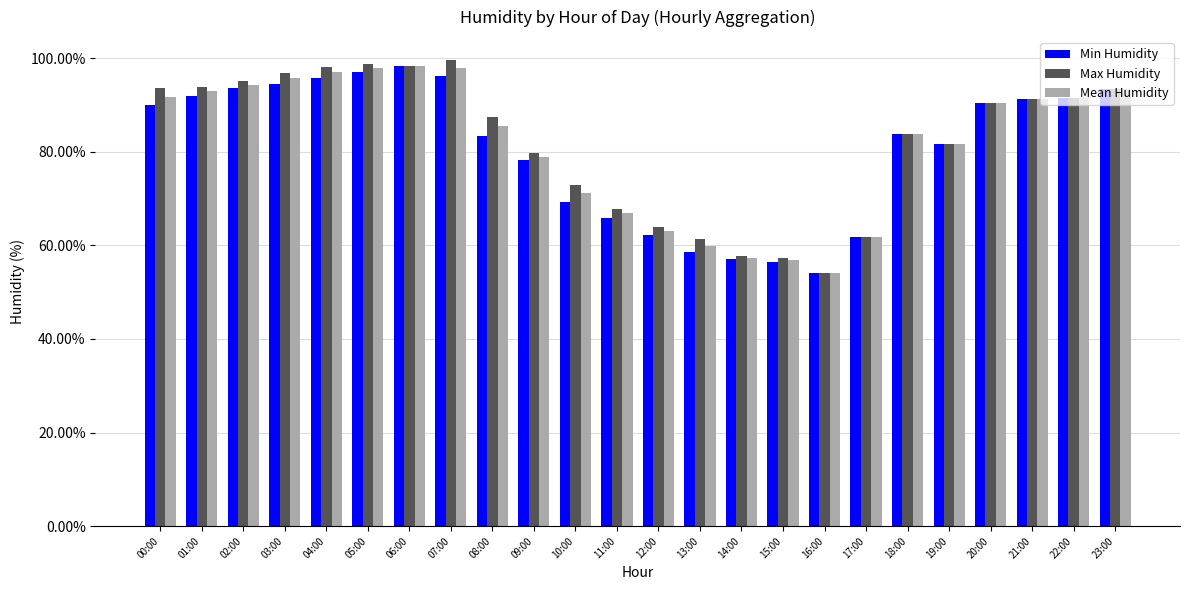

Which series has the largest range (max minus min)?

Max Humidity